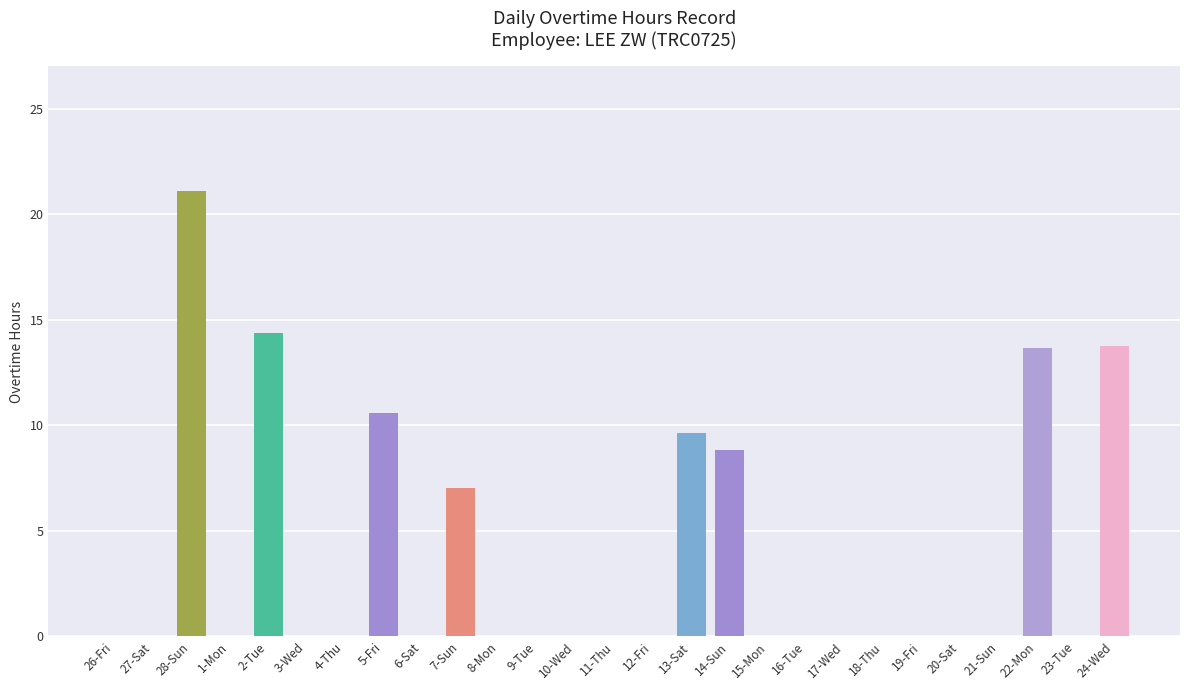

What is the sum of all values?

99.0